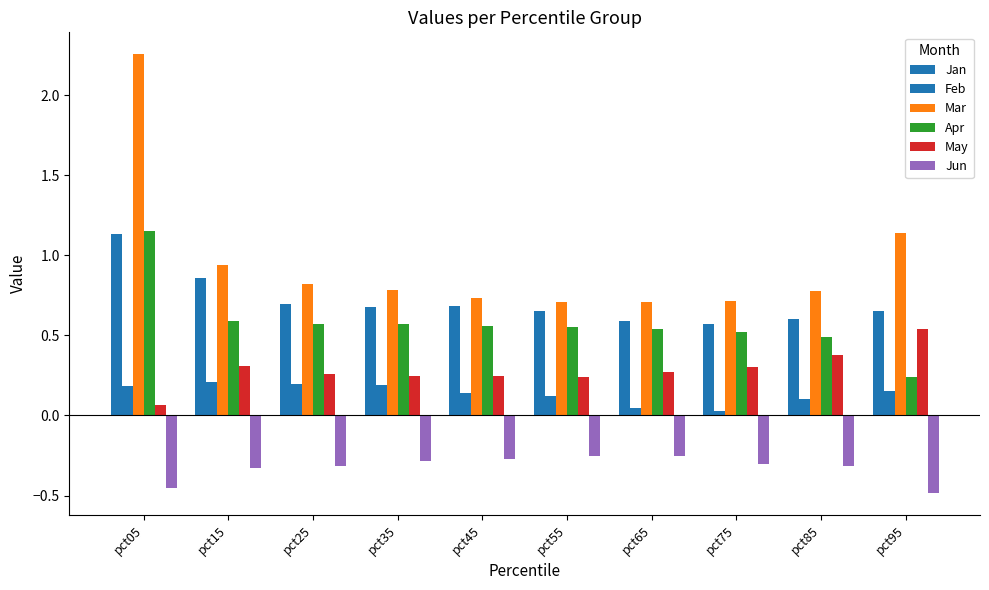

What is the difference between the highest and lowest values at pct35?

1.1